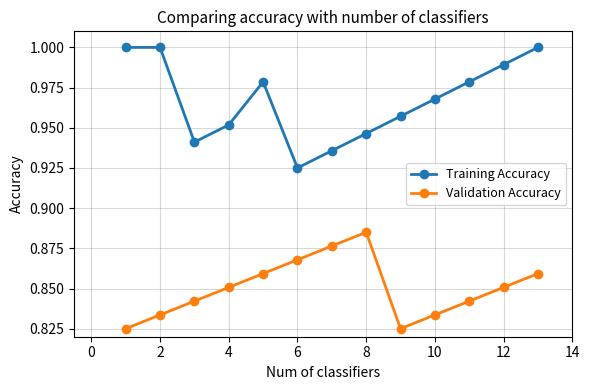

What is the sum of all Validation Accuracy values?

11.1